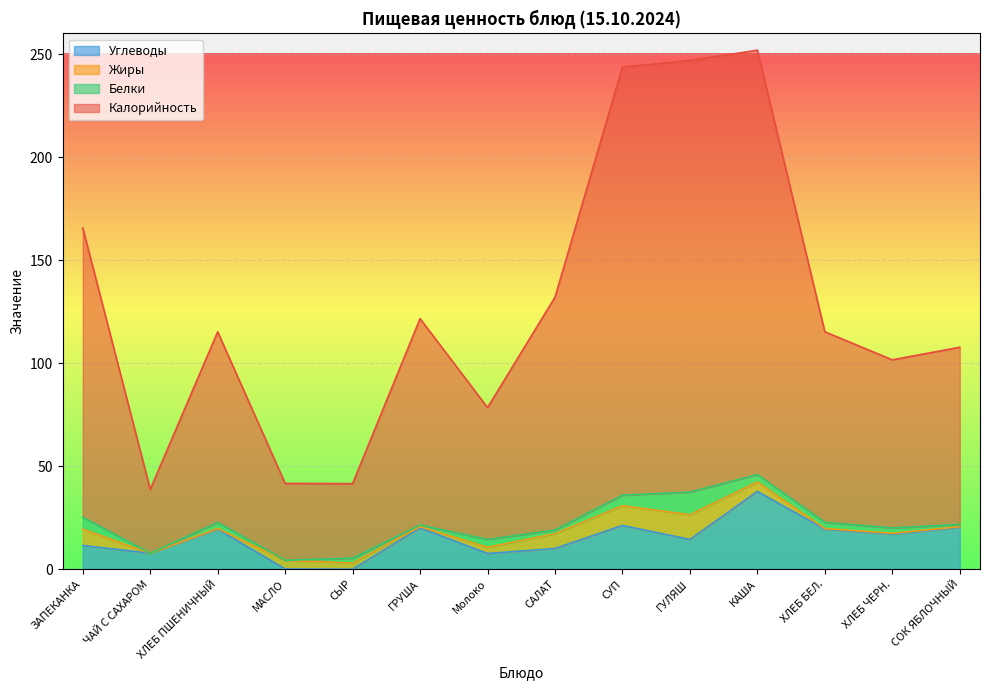

True or false: Углеводы has a value of 14.4 at ГУЛЯШ.

True